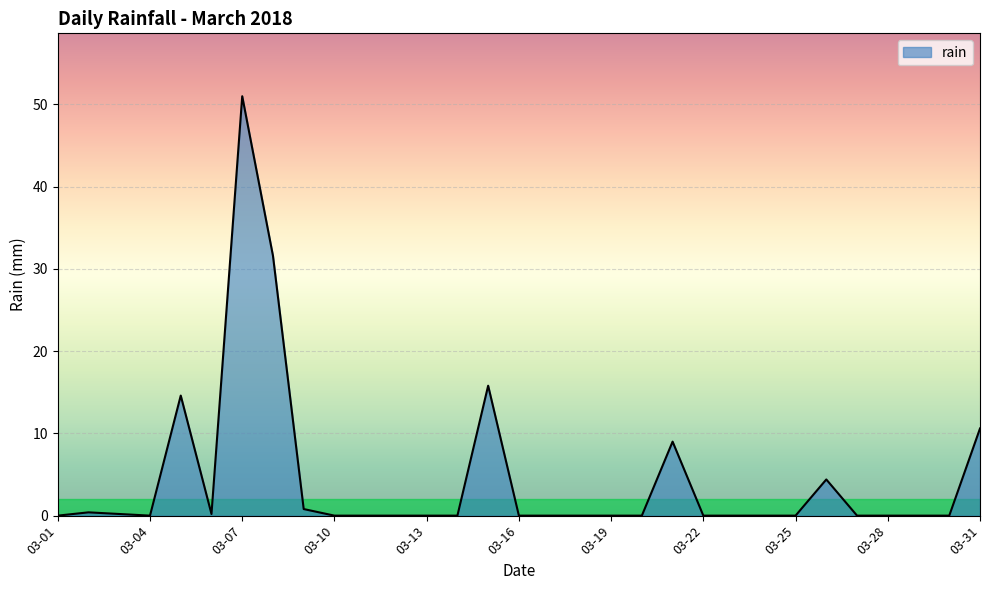

What is the greatest value displayed?

51.0